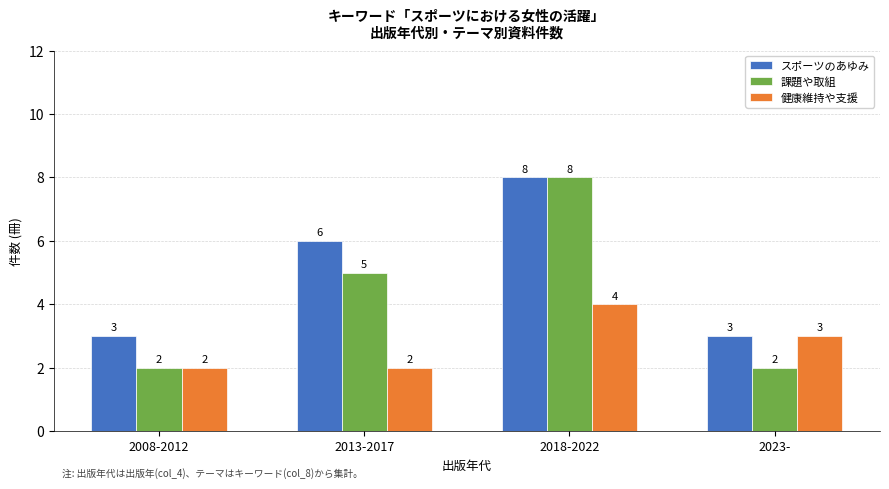

What is the difference between the maximum and minimum values in the スポーツのあゆみ series?

5